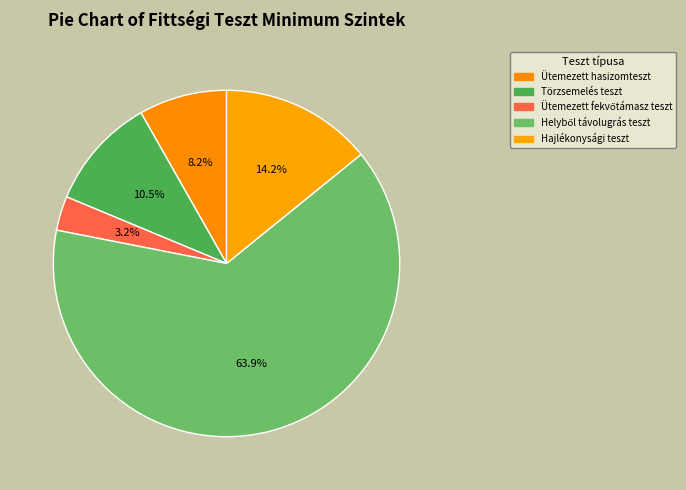

What is the total percentage of Helyből távolugrás teszt and Hajlékonysági teszt?

78.1%